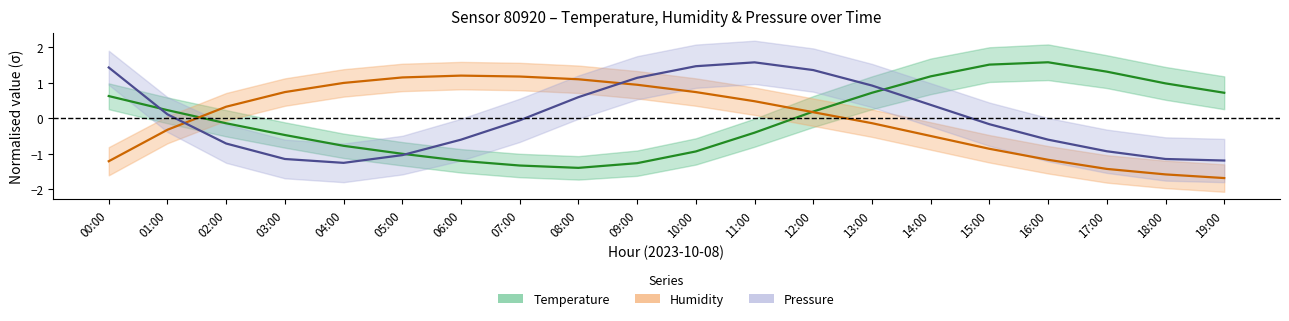

Where do Humidity and Pressure first cross each other?

01:00 and 02:00